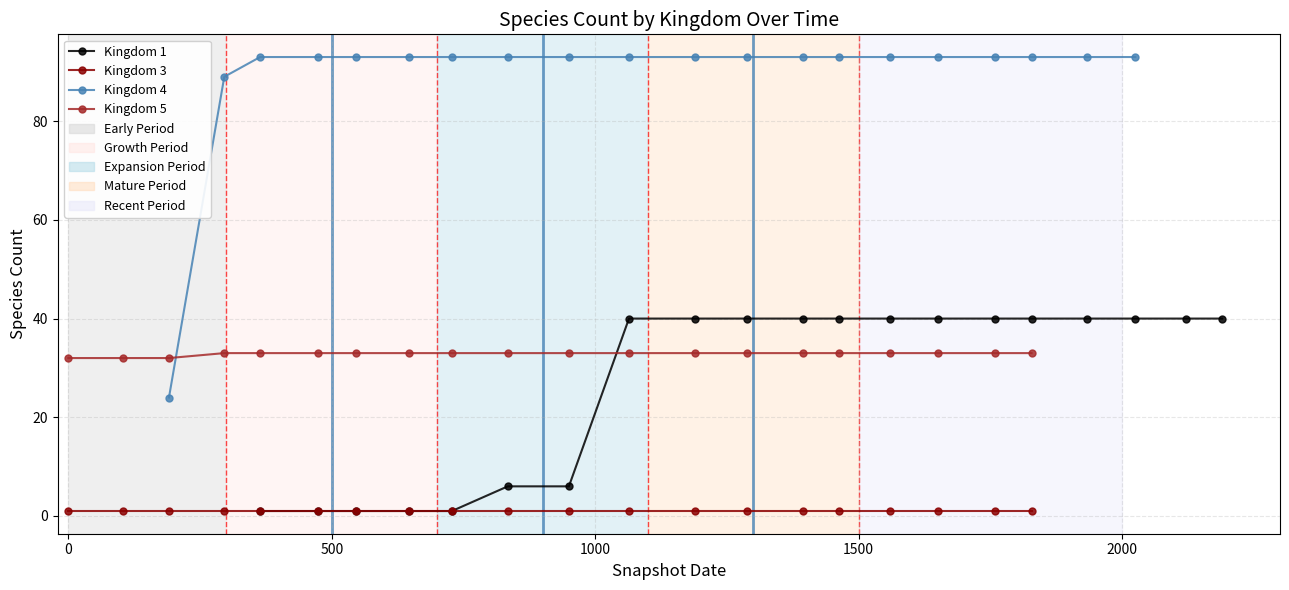

How many lines are shown in the chart?

4